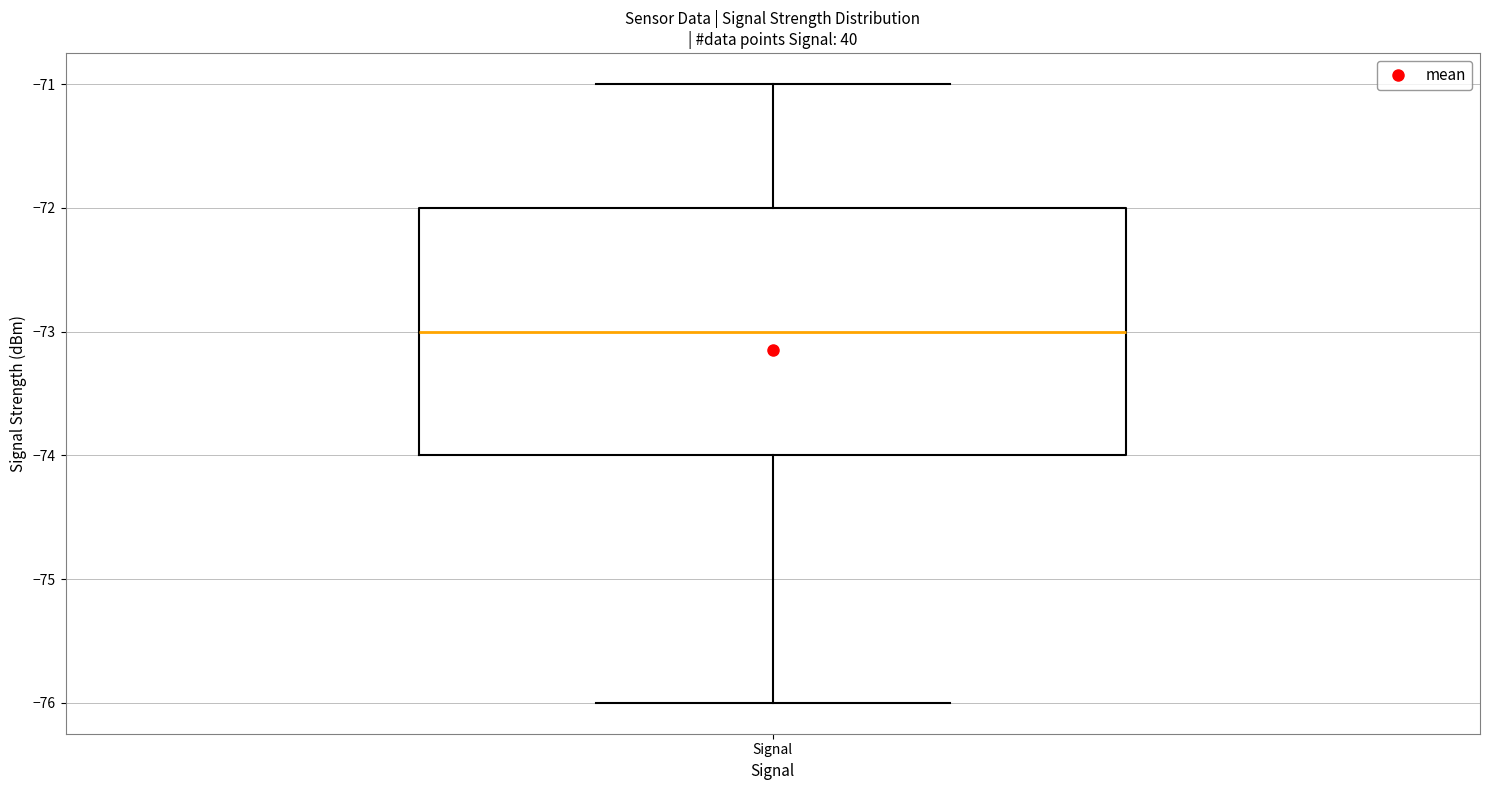

Transcribe this box plot: give where the median line is, the range the box spans, and where the two whiskers end, as read against the y-axis. The values are not printed on the chart, so give them approximately, as read against the axis.

median -73, box -74 to -72, whiskers -76 to -71